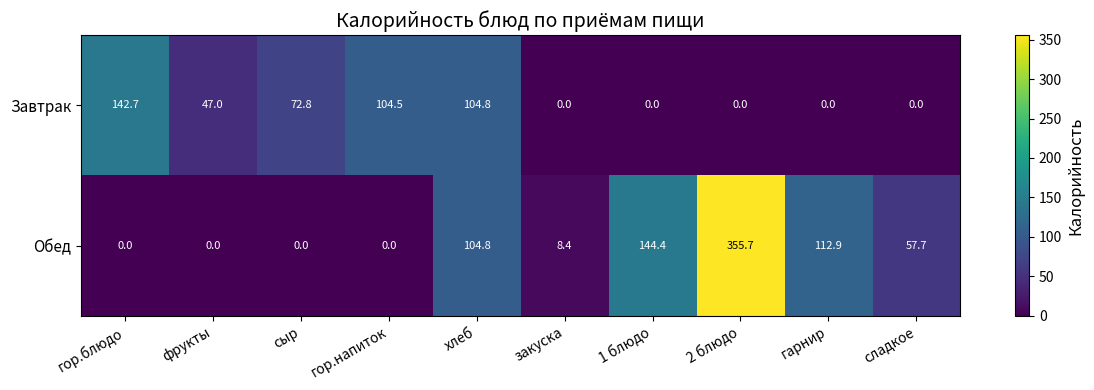

At which label does Обед first exceed 57?

хлеб